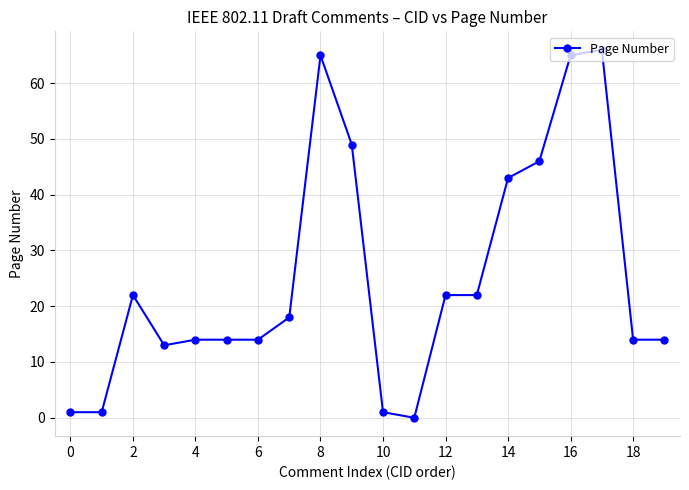

True or false: there are more than 2 points higher than both neighbors.

True